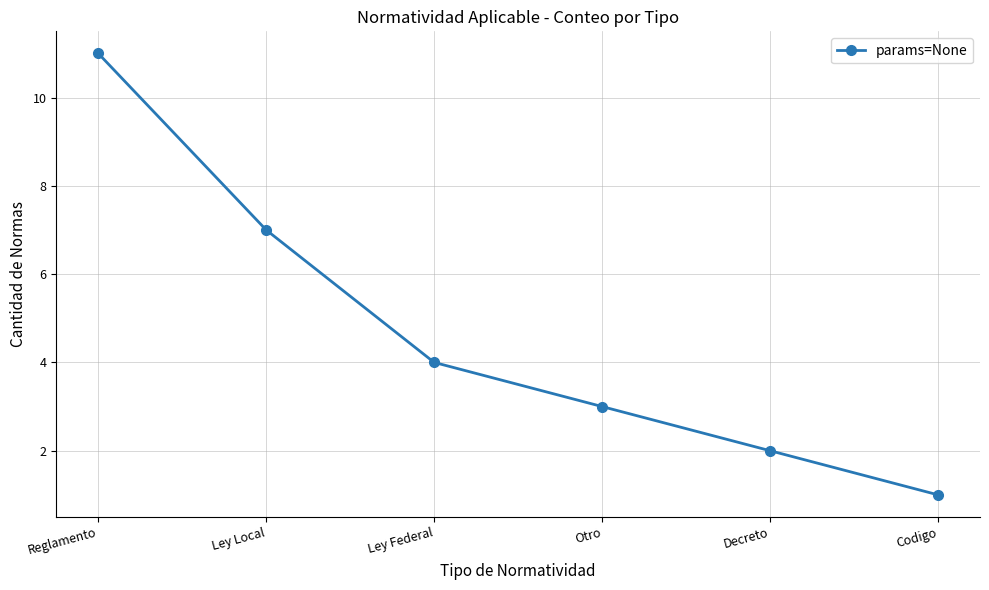

Count the number of categories in the chart.

6